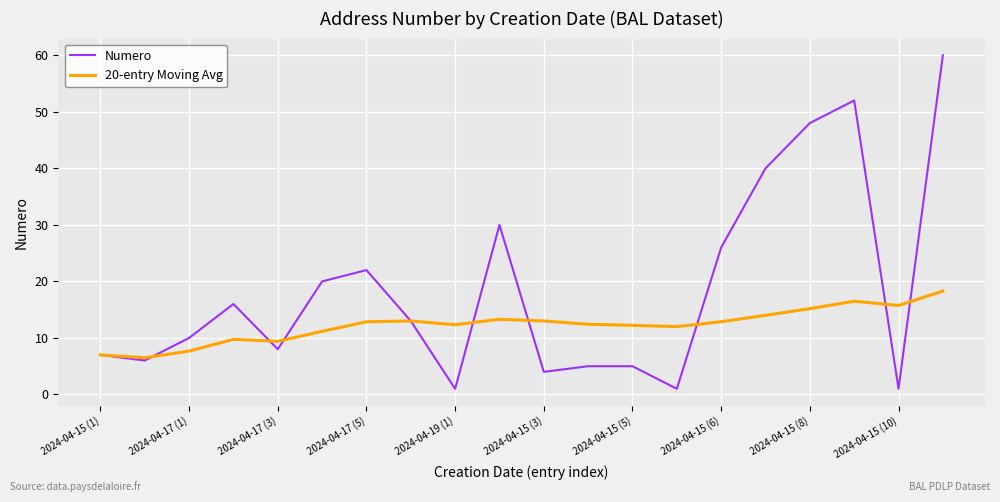

Rank the series by their average value, from highest to lowest.

Numero, 20-entry Moving Avg